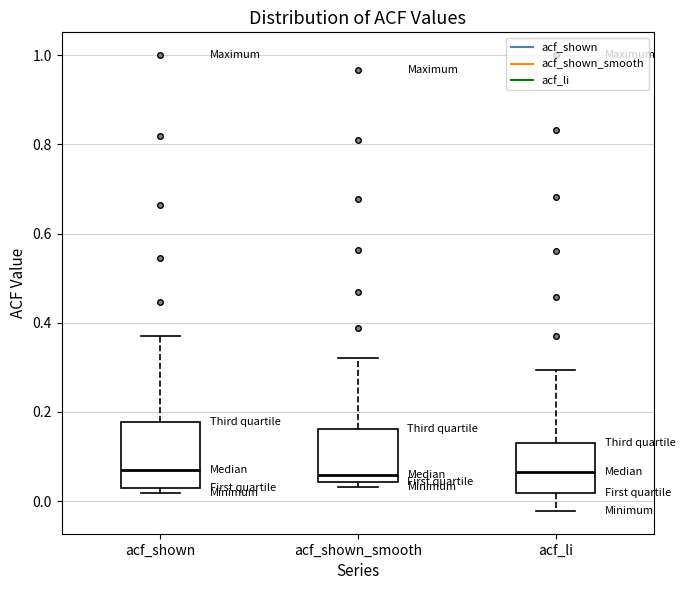

Where is the upper edge of the box for acf_shown_smooth on the y-axis? The values are not printed on the chart, so give them approximately, as read against the axis.

0.16